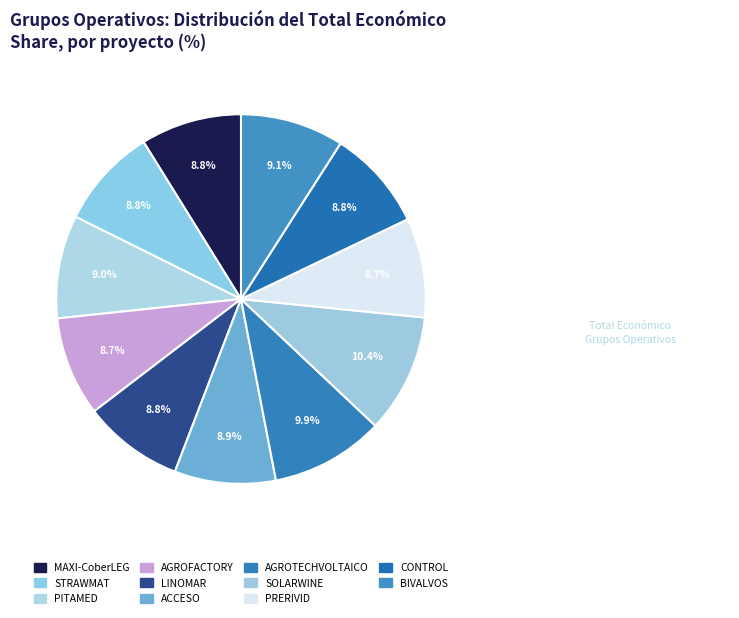

True or false: PITAMED accounts for 1% of the total.

False